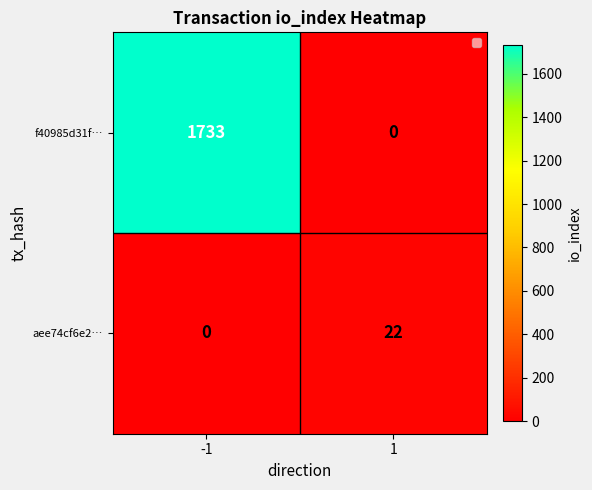

At 1, list the series in order from largest to smallest.

aee74cf6e2…, f40985d31f…